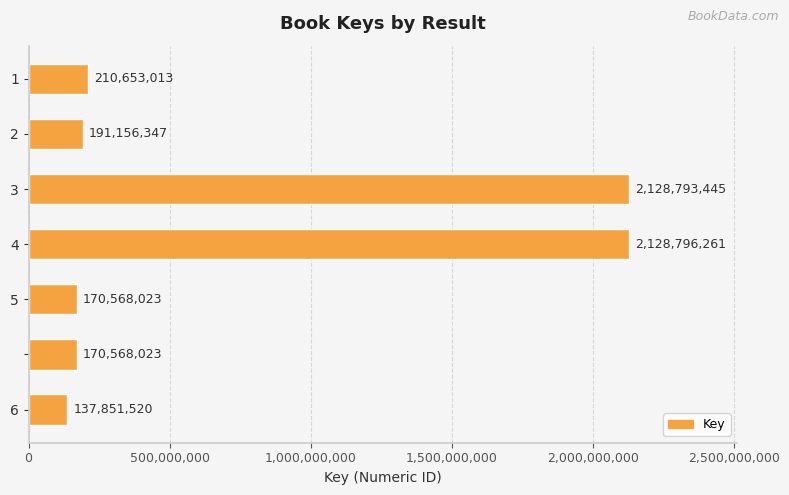

What is the sum of all values?

5138386632